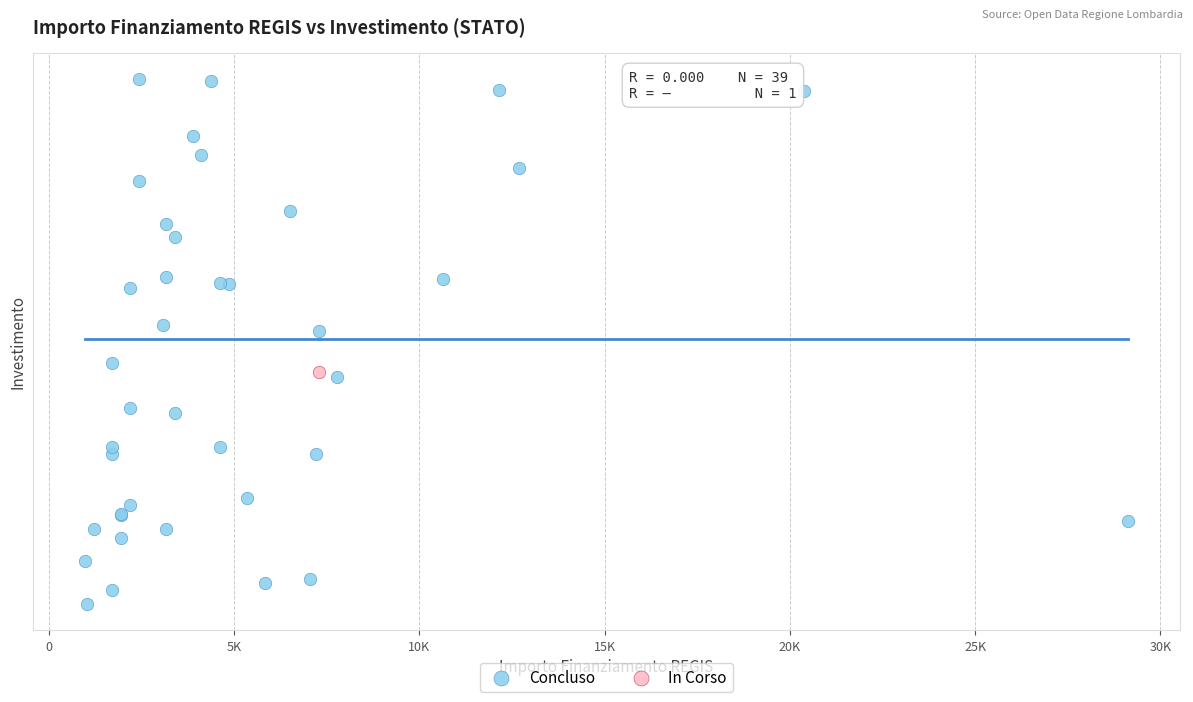

What are all the series names shown in the legend?

Concluso, In Corso